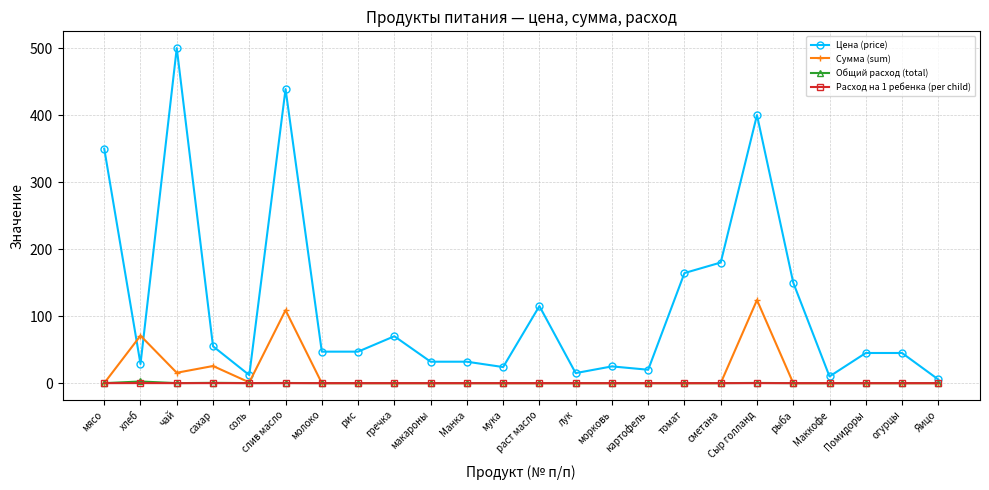

At which label does Сумма (sum) reach its peak?

Сыр голланд